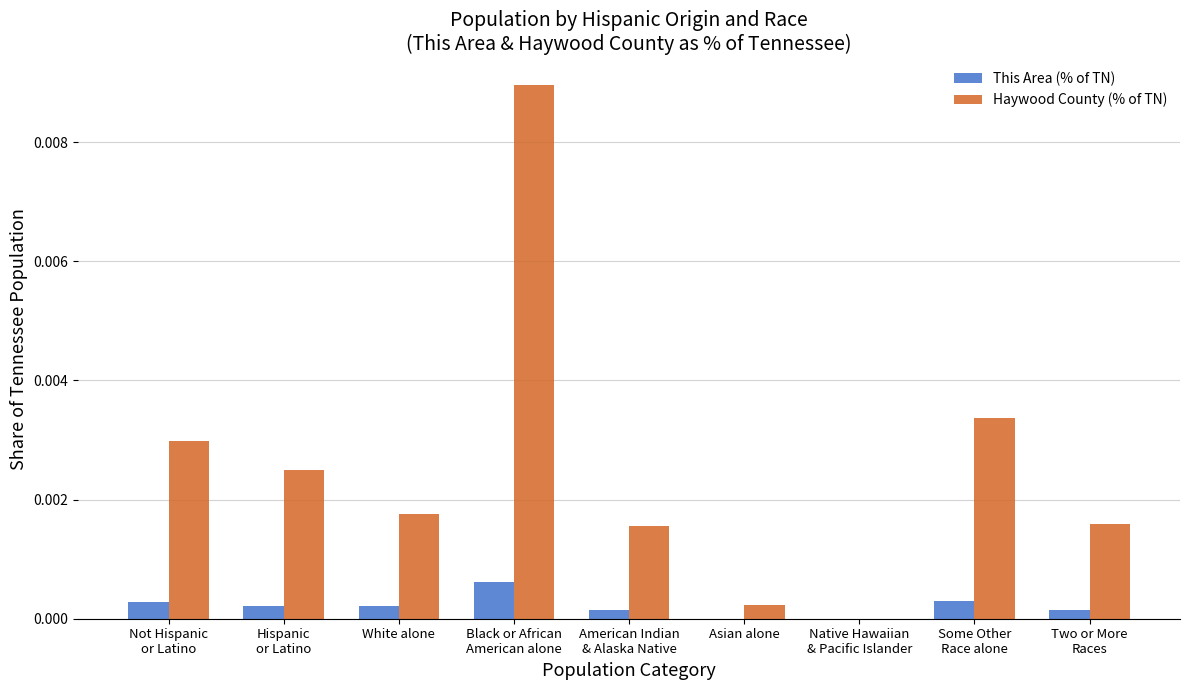

Which series has the largest total across all categories?

Haywood County (% of TN)